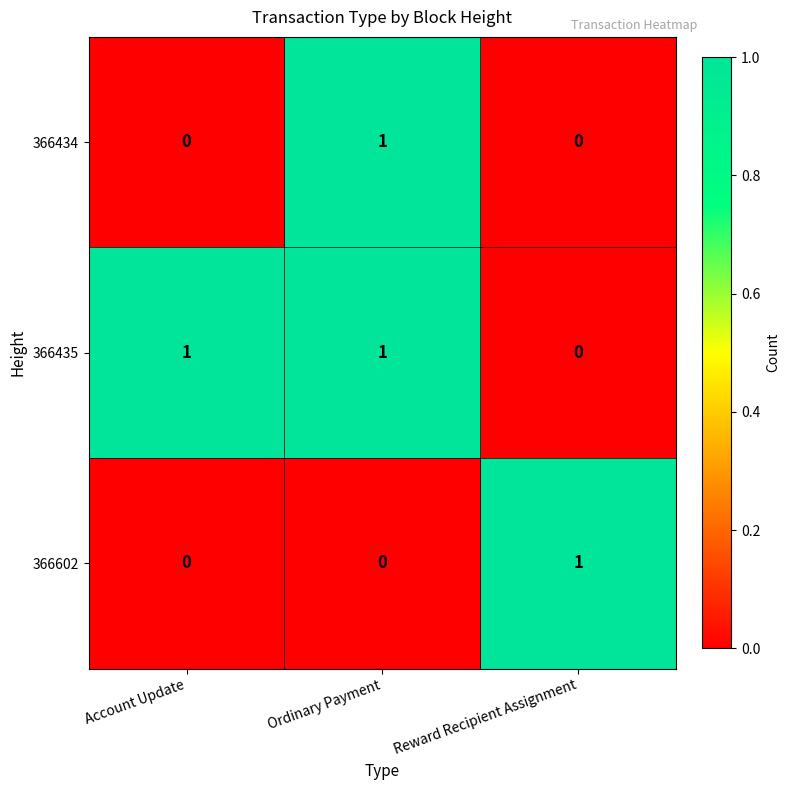

At how many categories does at least one series exceed 0?

3